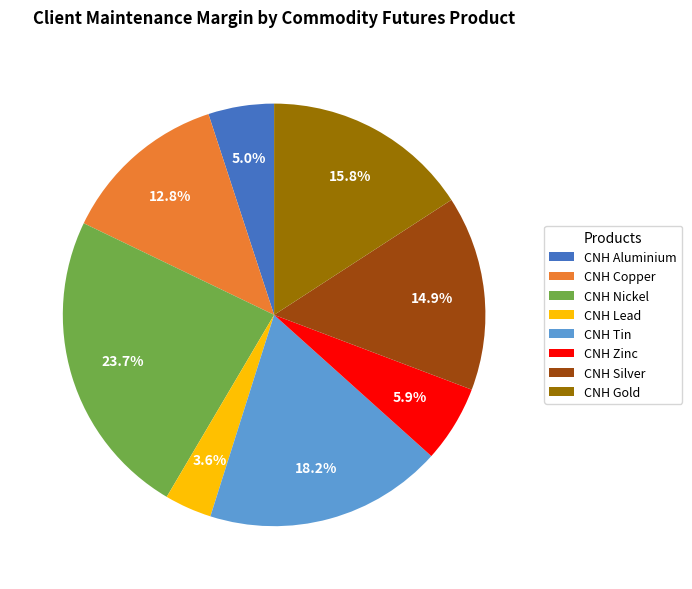

What percentage is NOT represented by CNH Lead?

96.4%